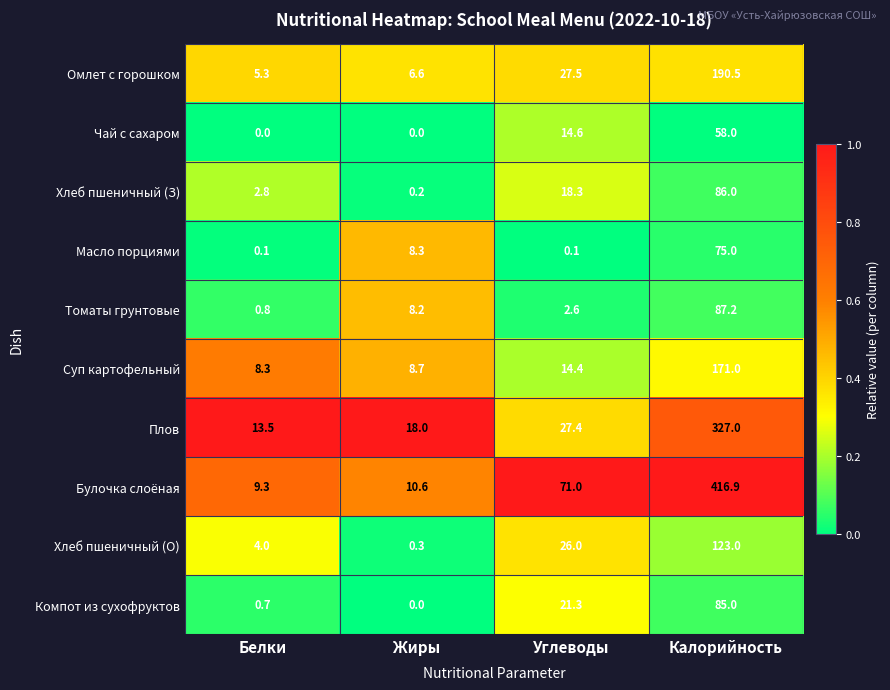

What is the difference between the Хлеб пшеничный (О) values at Жиры and Белки?

3.7